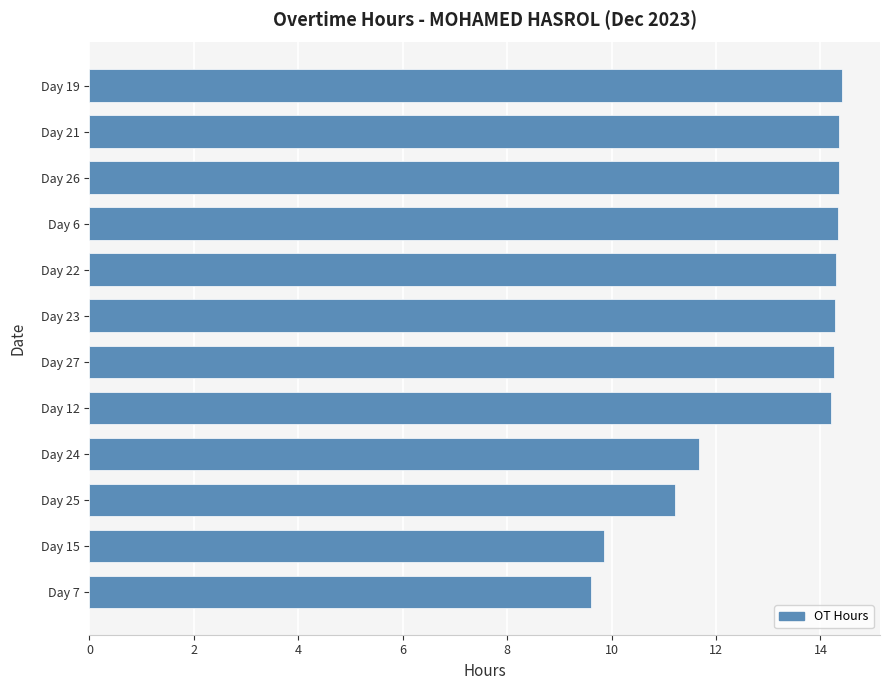

Are the bars grouped side by side (vs. stacked)?

No